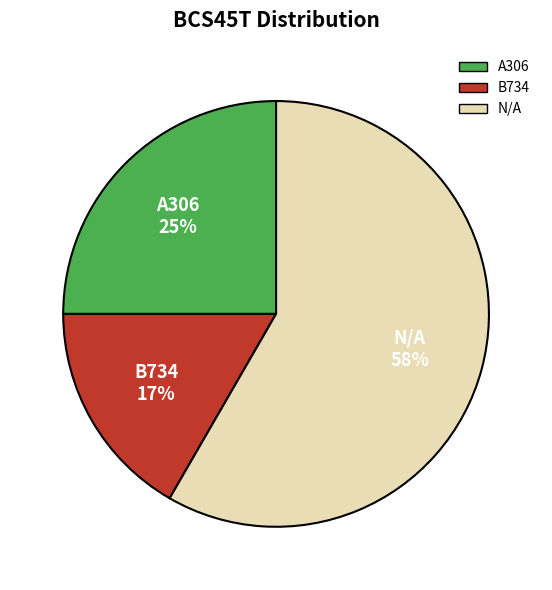

Is N/A the majority of the pie?

Yes